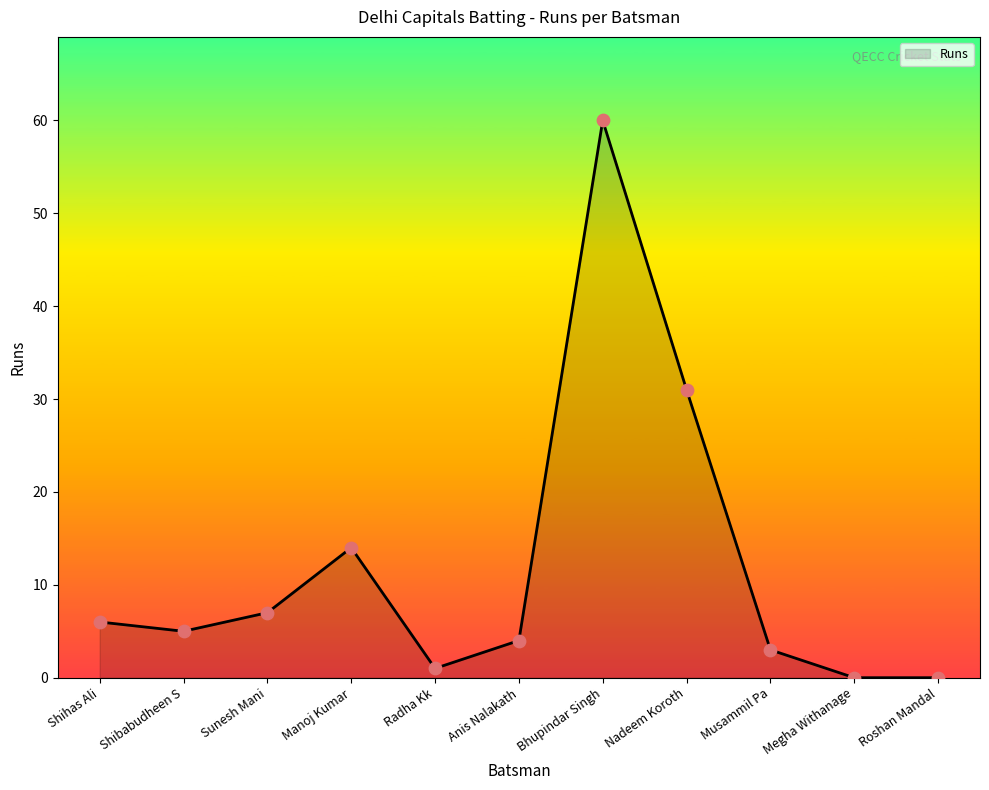

What is the ratio of the value at Shihas Ali to the value at Nadeem Koroth?

0.2